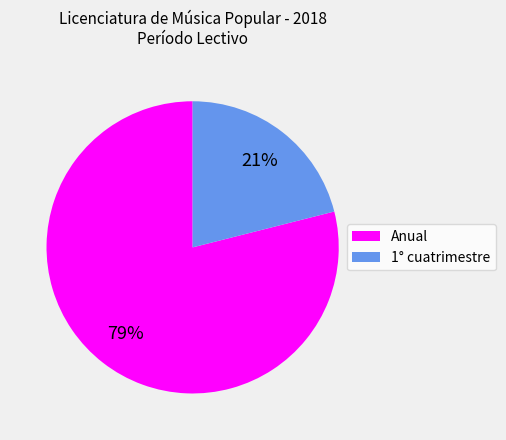

To the nearest percent, what is the difference between the largest and smallest slice percentages?

58%